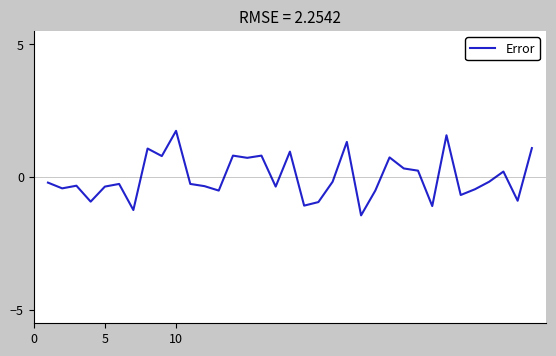

What is the difference between the maximum and minimum values?

3.2